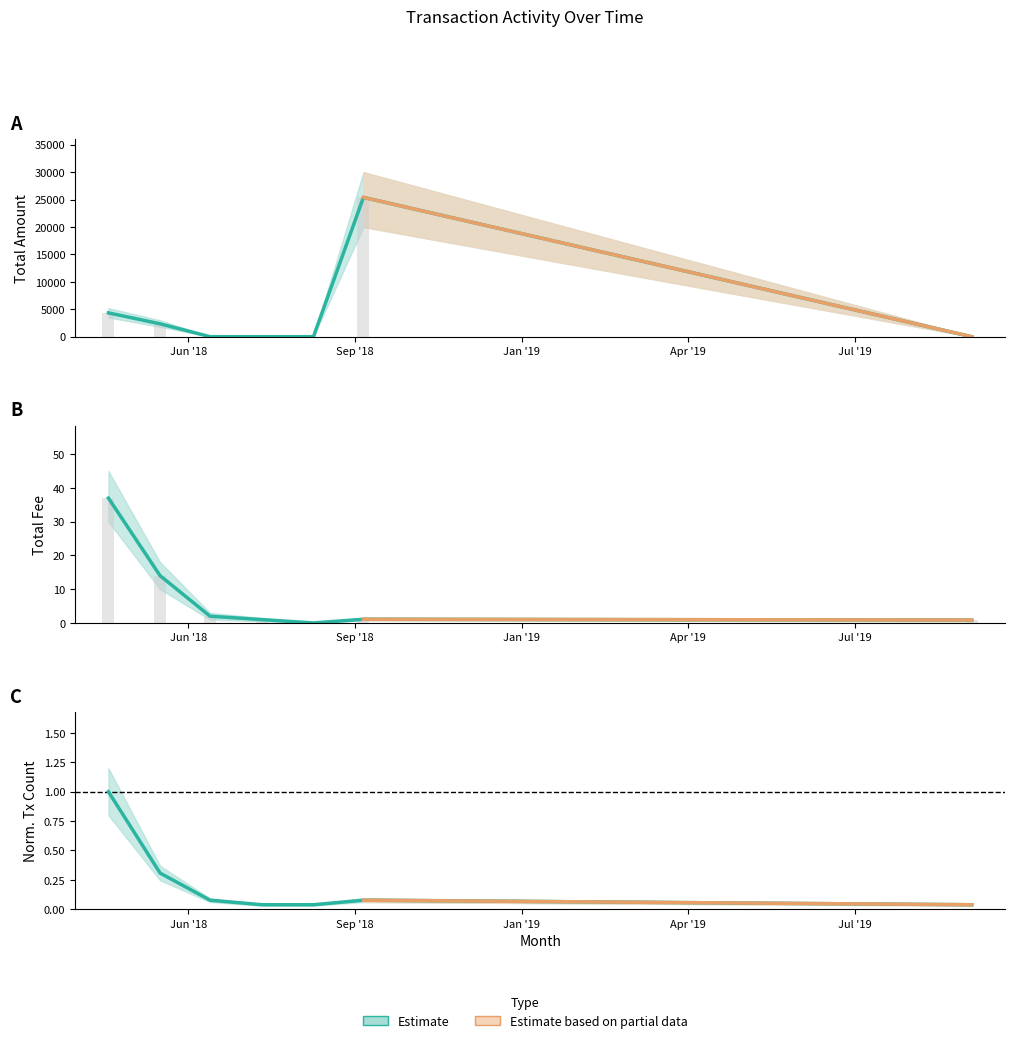

How many bars are there in total?

21